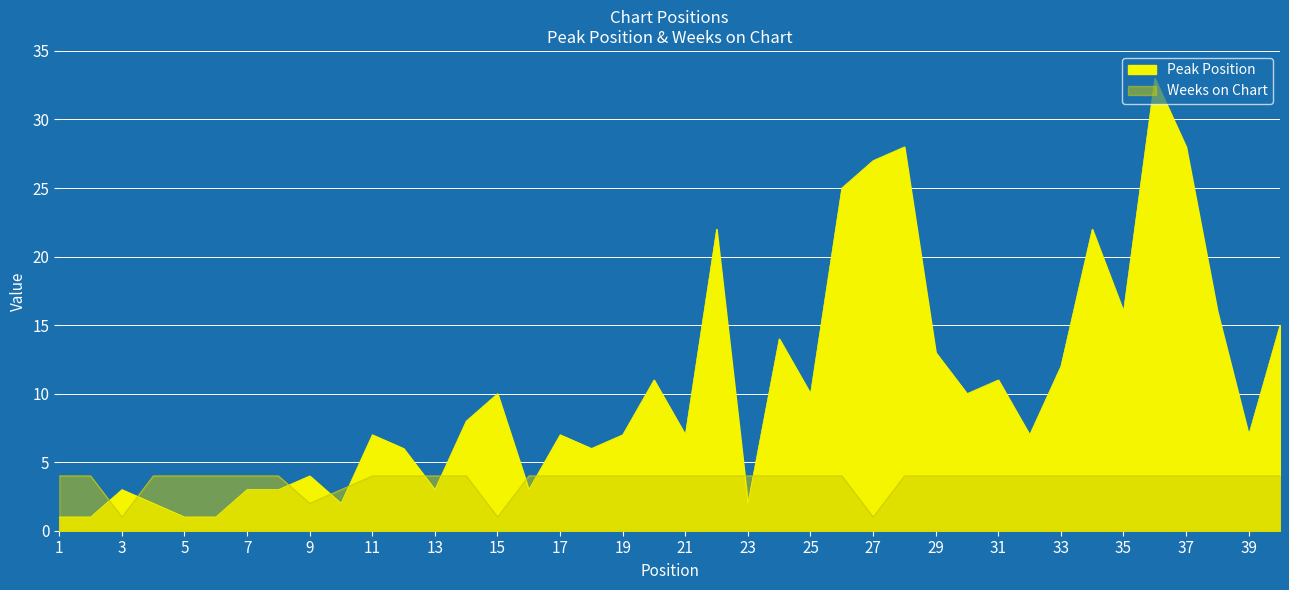

At which label does Peak Position reach its minimum?

1